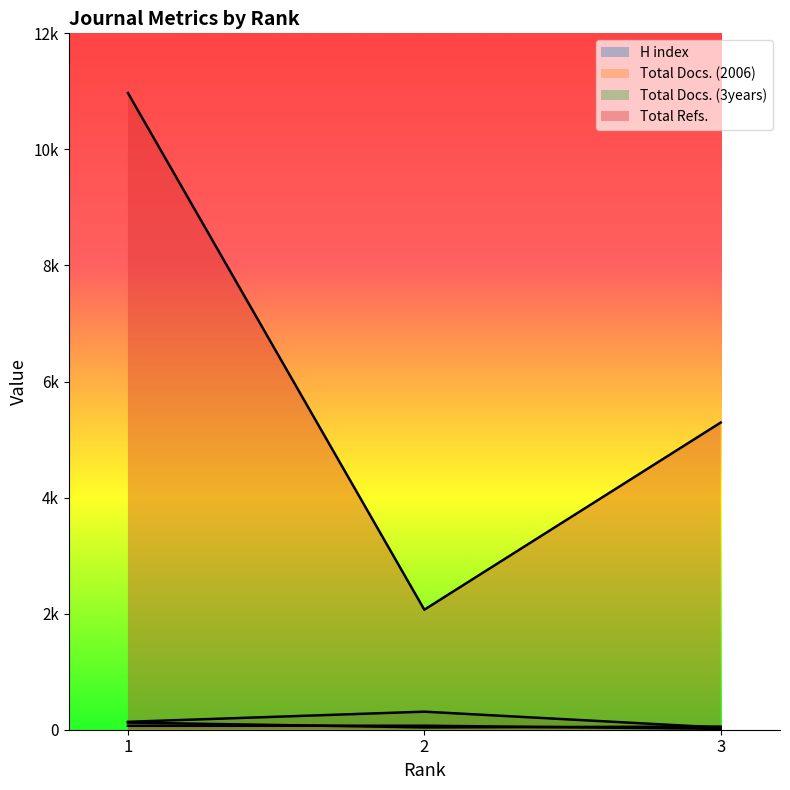

What is the average value of the H index series?

72